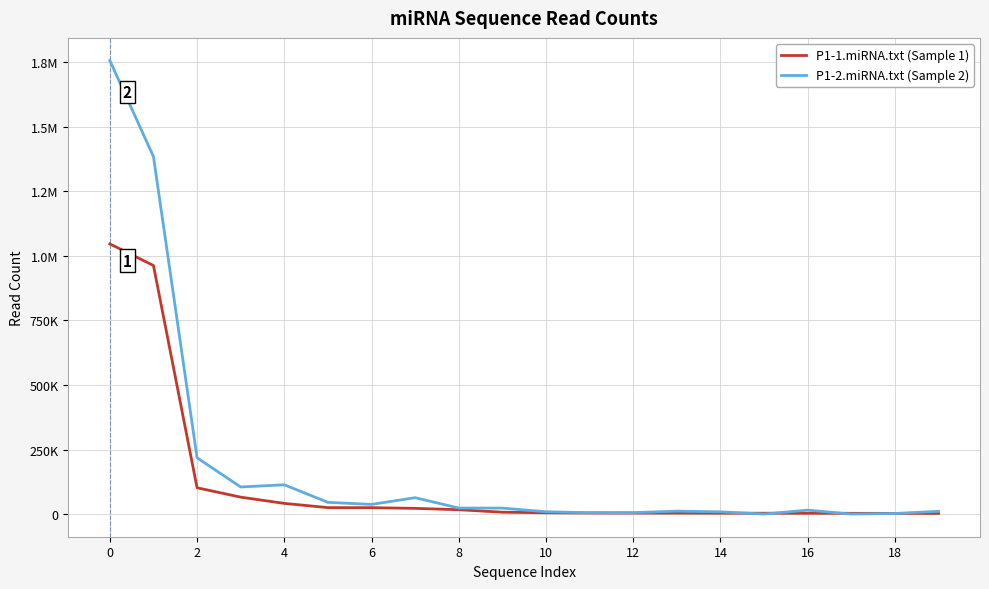

Does the chart display data point markers on the line(s)?

No